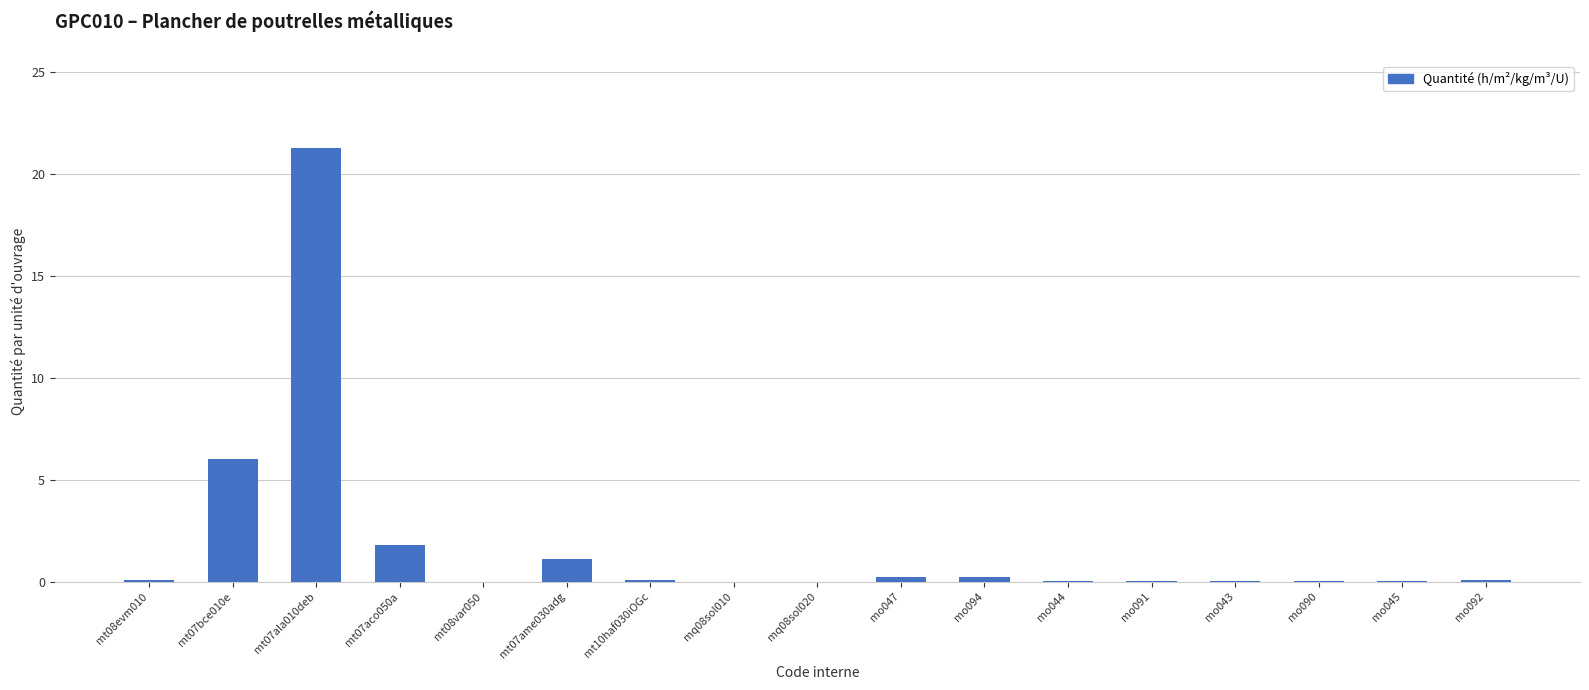

What is the greatest value displayed?

21.3